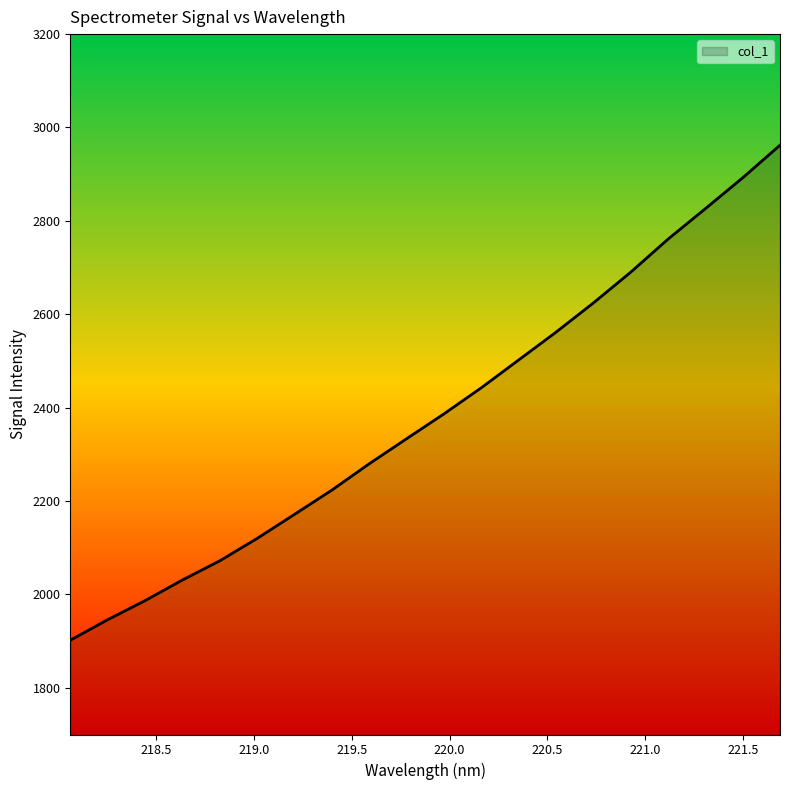

What is the difference between the maximum and minimum values?

1060.1